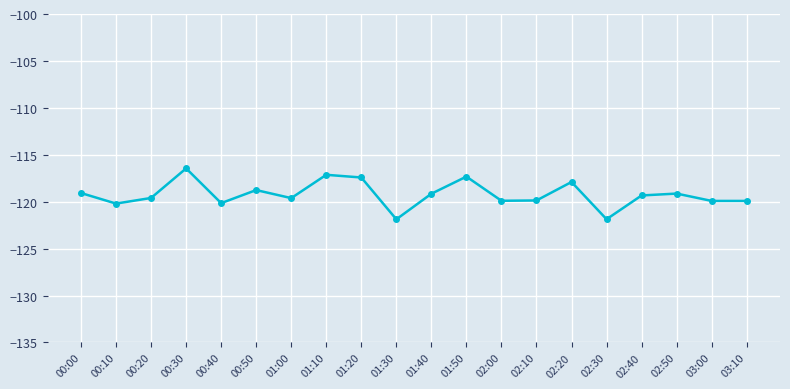

True or false: there are more than 1 points higher than both neighbors.

True